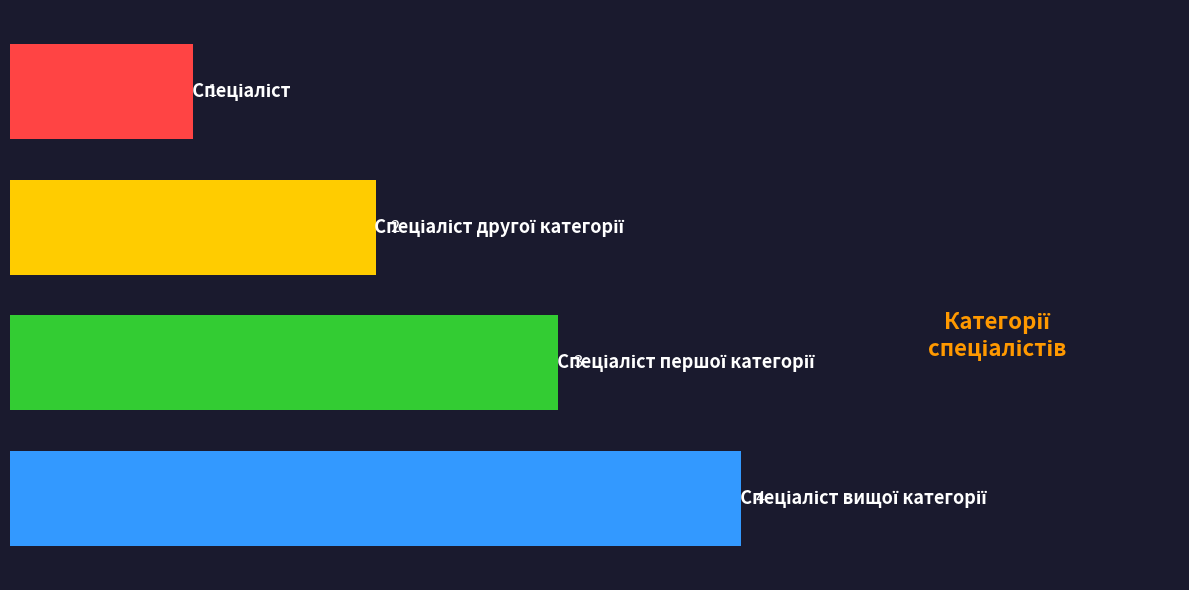

What is the value of the 2nd bar from the top?

2